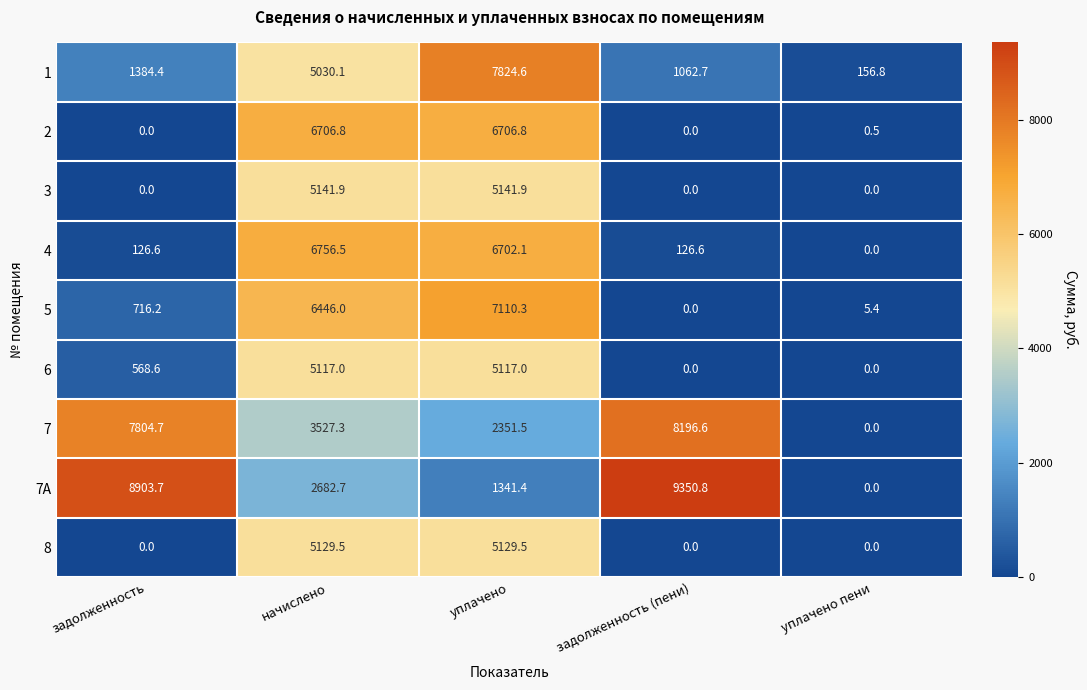

Which series has the largest total across all categories?

7А